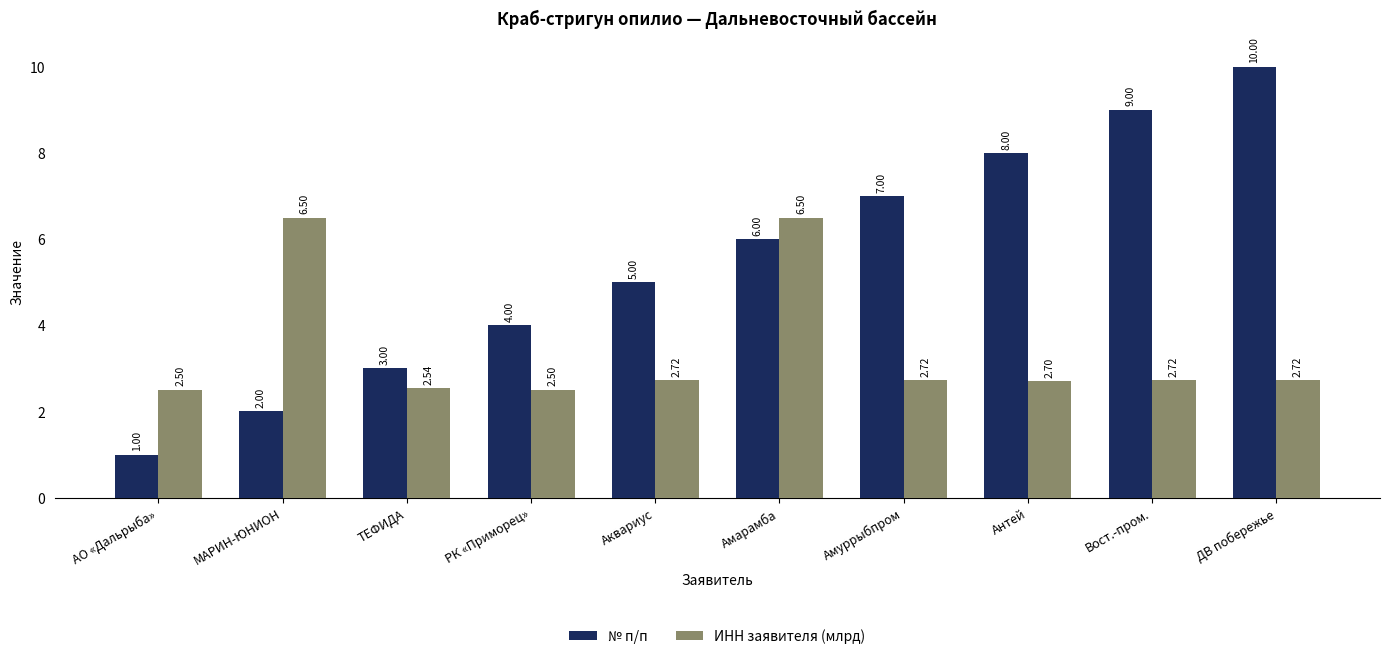

Reading left to right, transcribe all the data shown in this chart.

№ п/п: АО «Дальрыба»=1.0	МАРИН-ЮНИОН=2.0	ТЕФИДА=3.0	РК «Приморец»=4.0	Аквариус=5.0	Амарамба=6.0	Амуррыбпром=7.0	Антей=8.0	Вост.-пром.=9.0	ДВ побережье=10.0
ИНН заявителя (млрд): АО «Дальрыба»=2.5	МАРИН-ЮНИОН=6.5	ТЕФИДА=2.5	РК «Приморец»=2.5	Аквариус=2.7	Амарамба=6.5	Амуррыбпром=2.7	Антей=2.7	Вост.-пром.=2.7	ДВ побережье=2.7